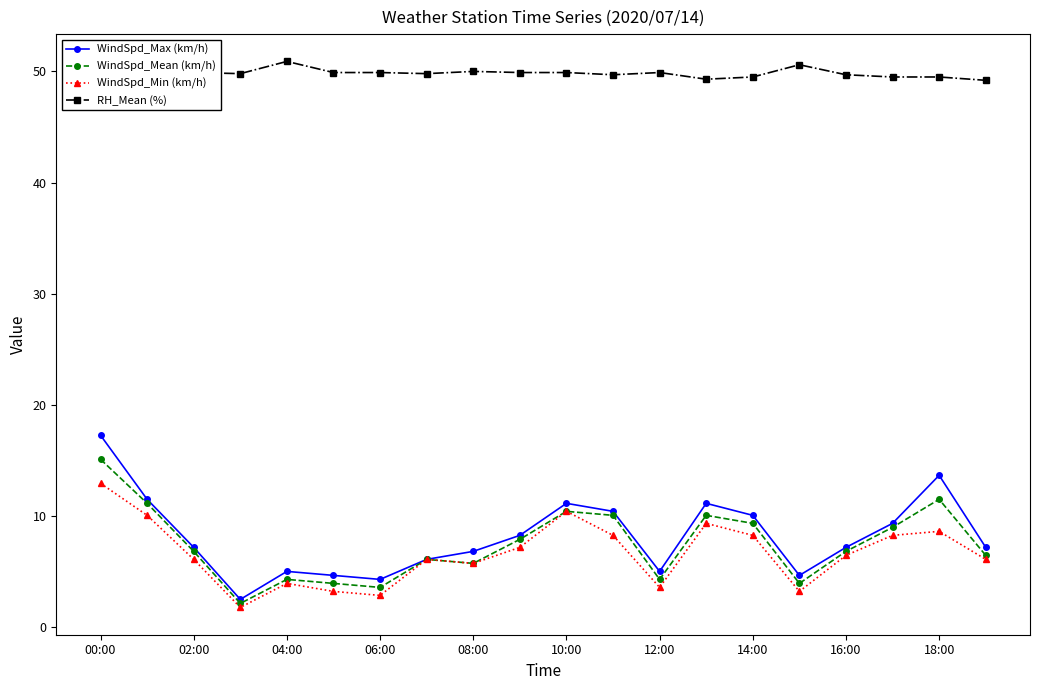

Which series has the largest total across all categories?

RH_Mean (%)